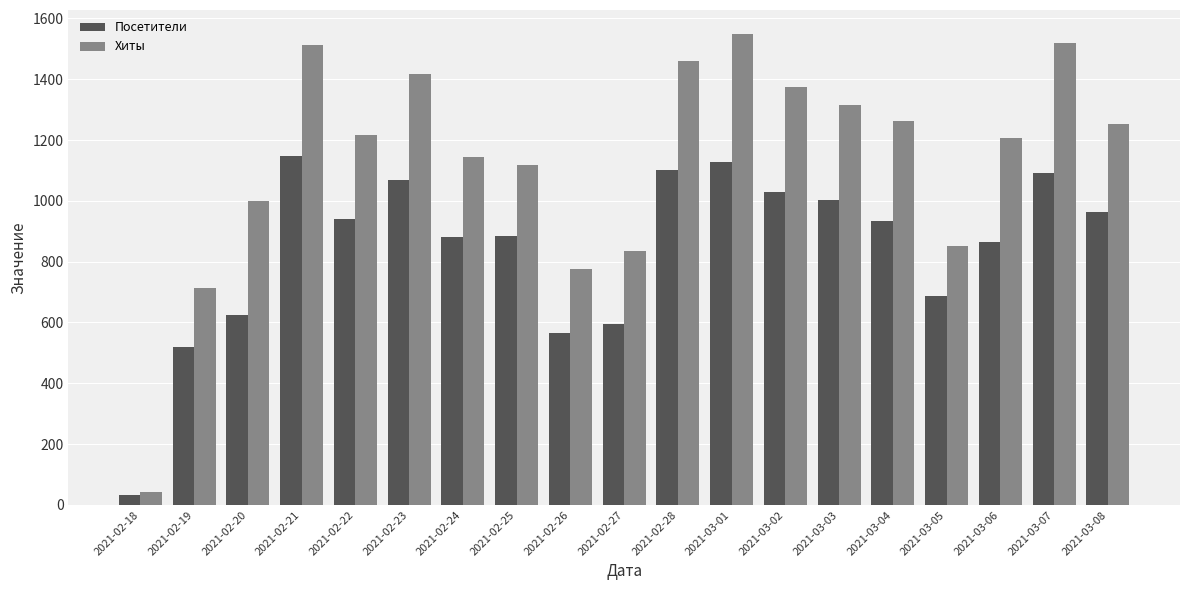

What is the sum of the Хиты values at 2021-02-26 and 2021-03-03?

2093